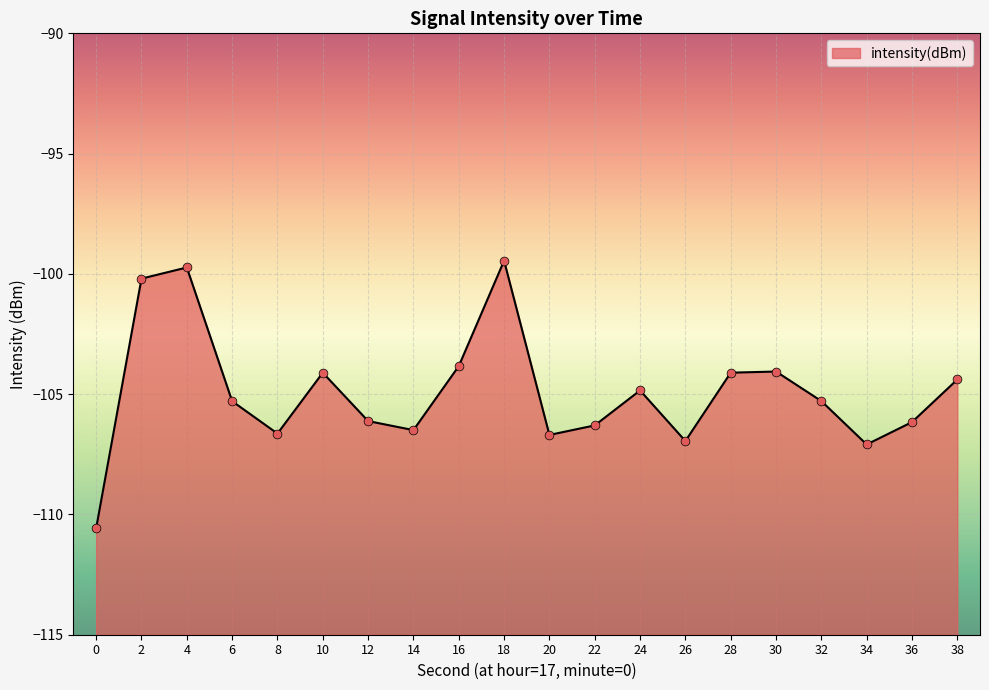

Which has a higher value, 38 or 34?

38